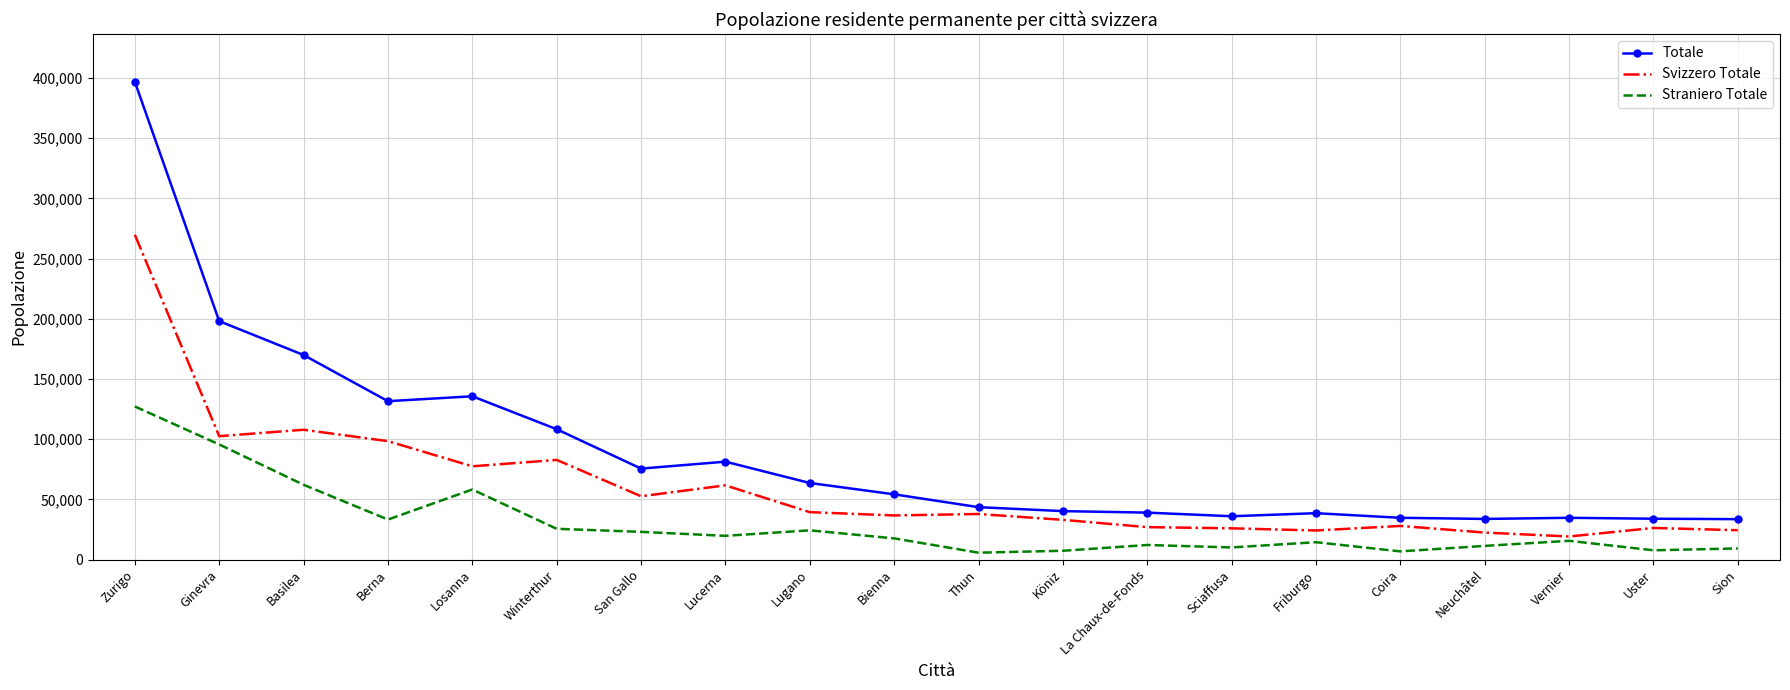

List the series in order of their overall mean, highest first.

Totale, Svizzero Totale, Straniero Totale